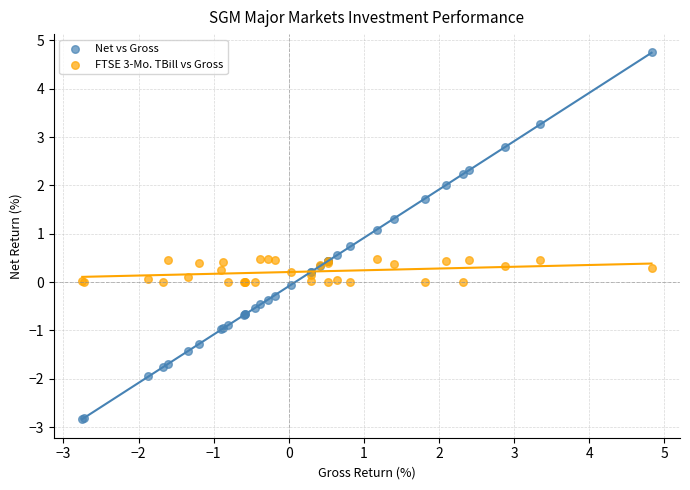

Which series has the widest spread of Y values?

Net vs Gross